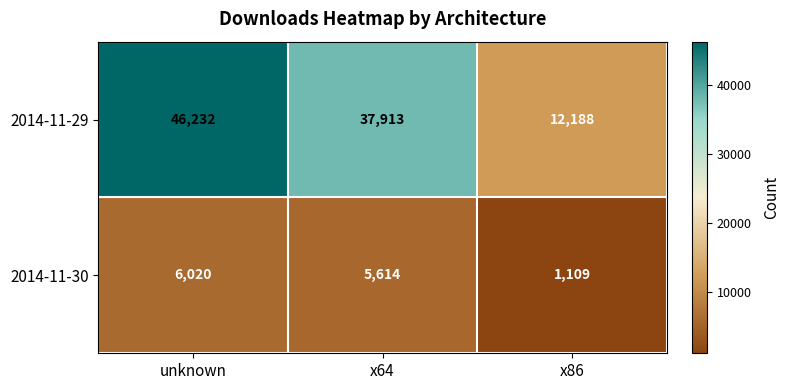

Which series has the largest total across all categories?

2014-11-29